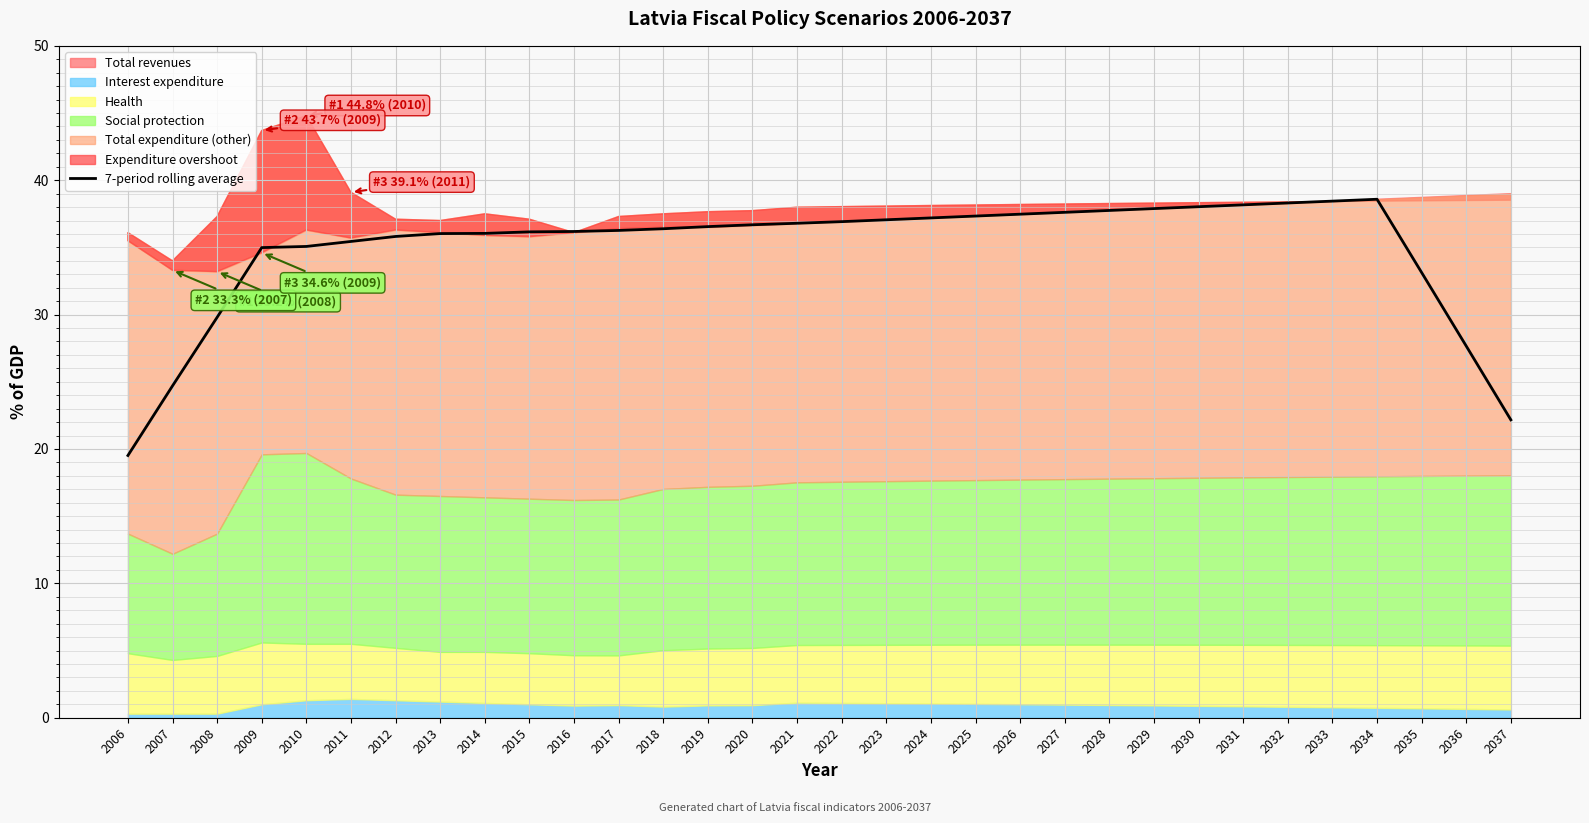

The value of 7-period rolling average at 2019 is 36.5. True or false?

True